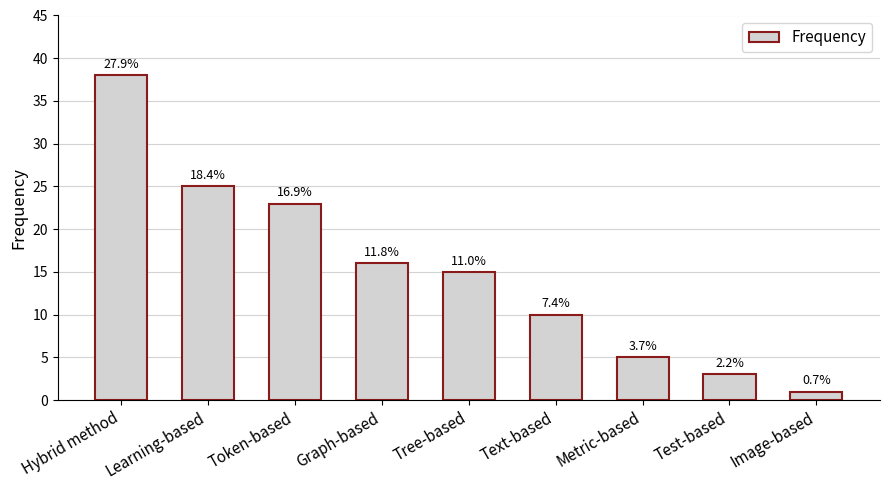

How many bars are there in total?

9